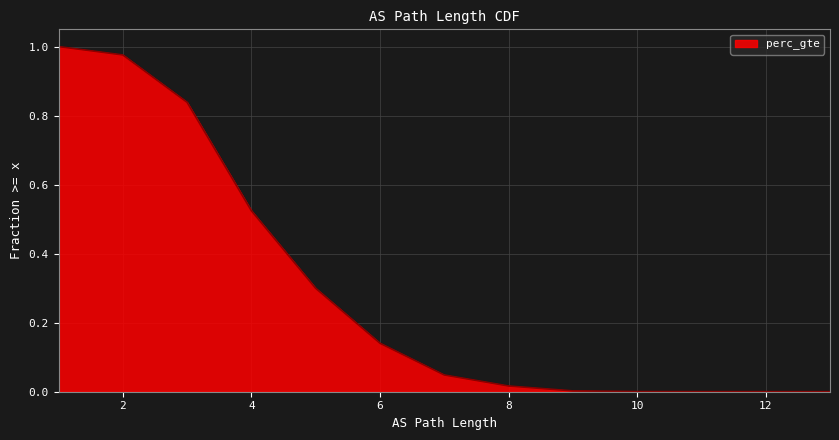

What is the change in value from 3 to 8?

-0.8